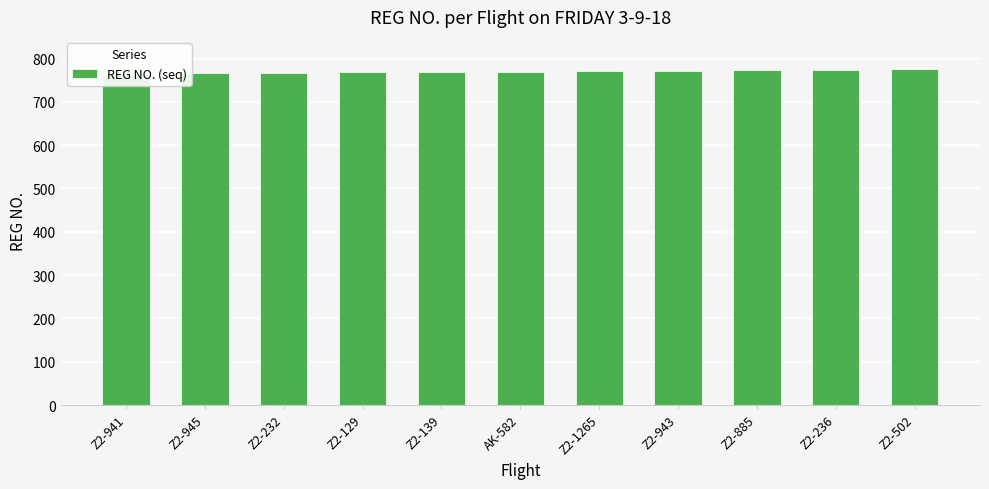

Rank the categories by value from lowest to highest.

Z2-941, Z2-945, Z2-232, Z2-129, Z2-139, AK-582, Z2-1265, Z2-943, Z2-885, Z2-236, Z2-502